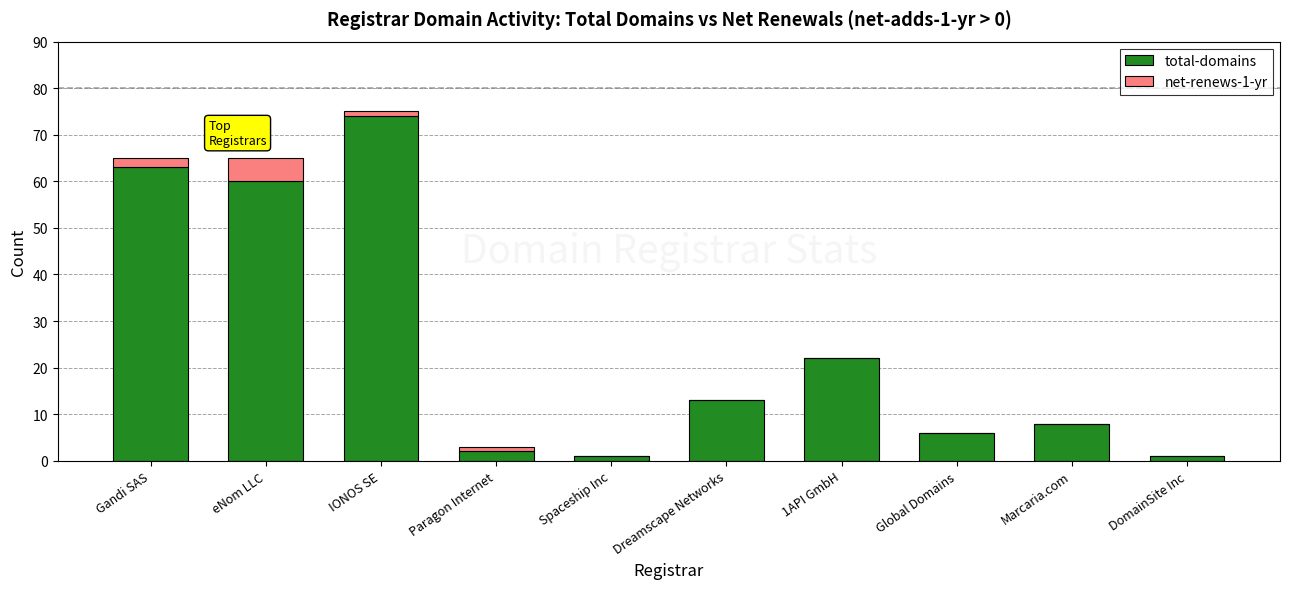

The total-domains series shows 13 at Dreamscape Networks. True or false?

True